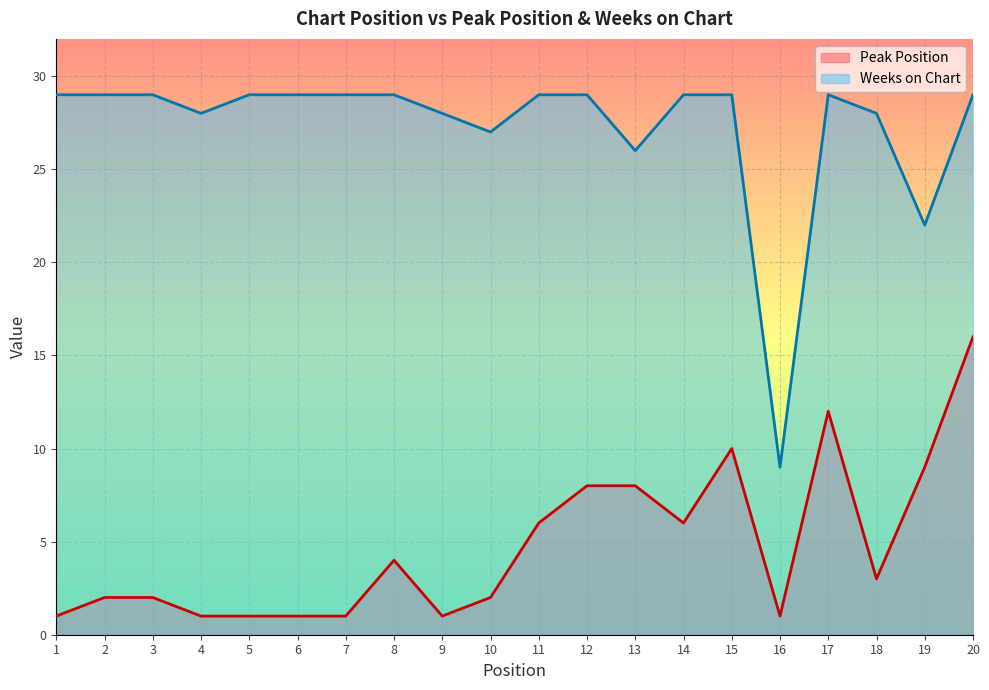

Is the value of Weeks on Chart at 3 greater than the value of Peak Position at 15?

Yes